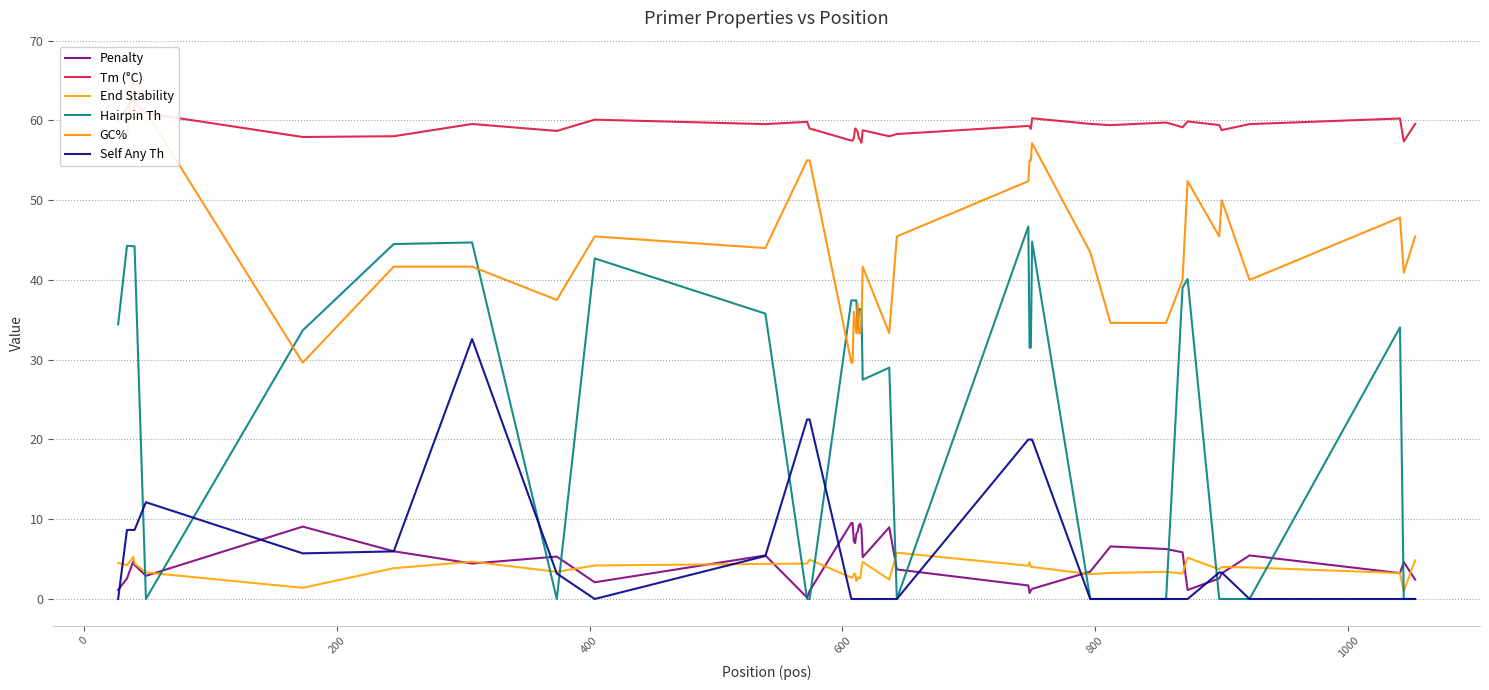

What is the highest value of the Hairpin Th series?

46.7